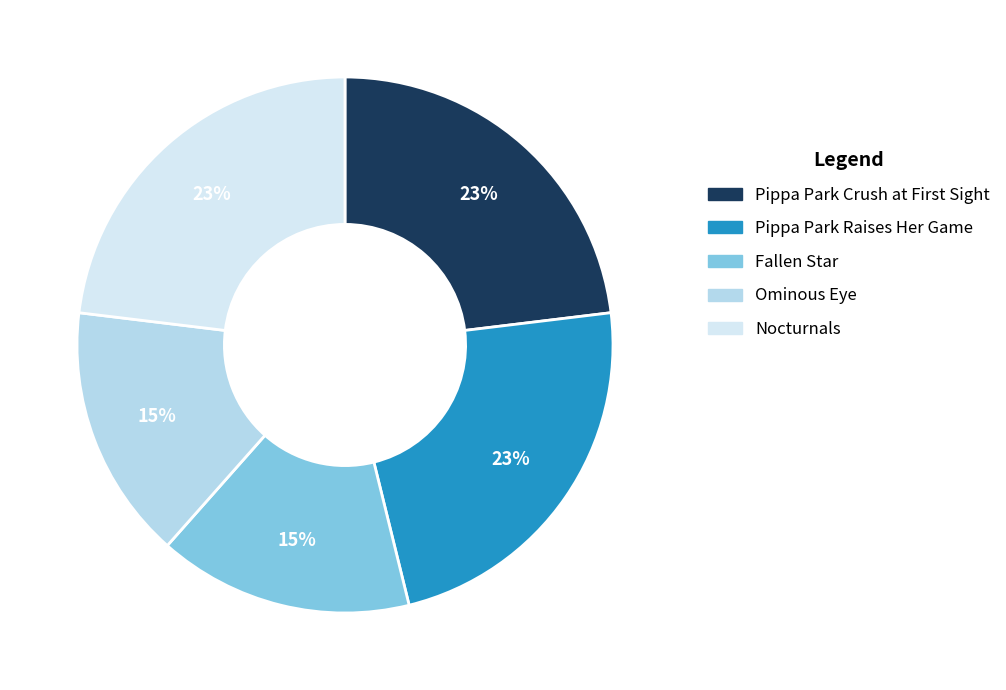

Do Ominous Eye and Nocturnals together represent more than half of the pie?

No